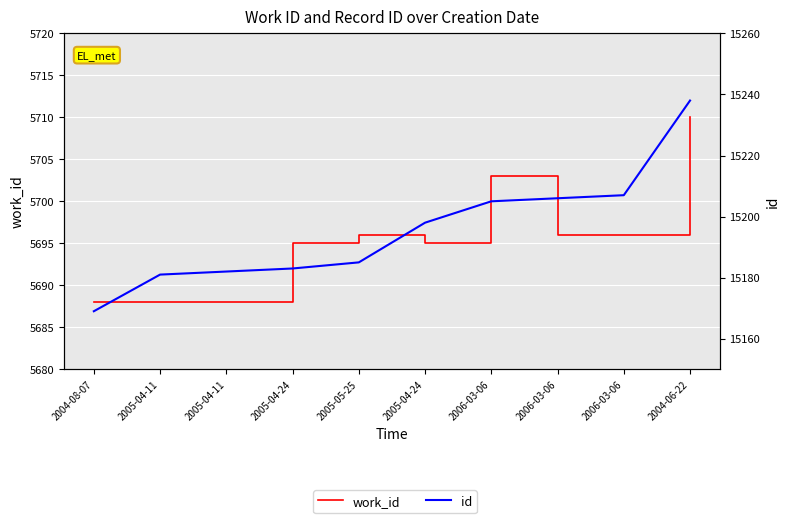

The value of id at 2005-05-25 is 8045. True or false?

False